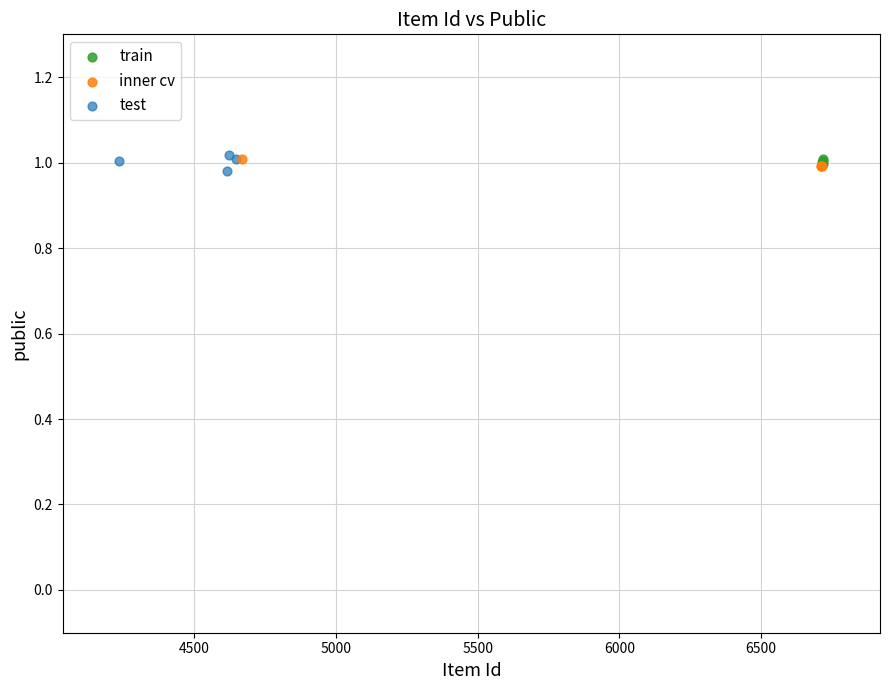

What are all the series names shown in the legend?

train, inner cv, test